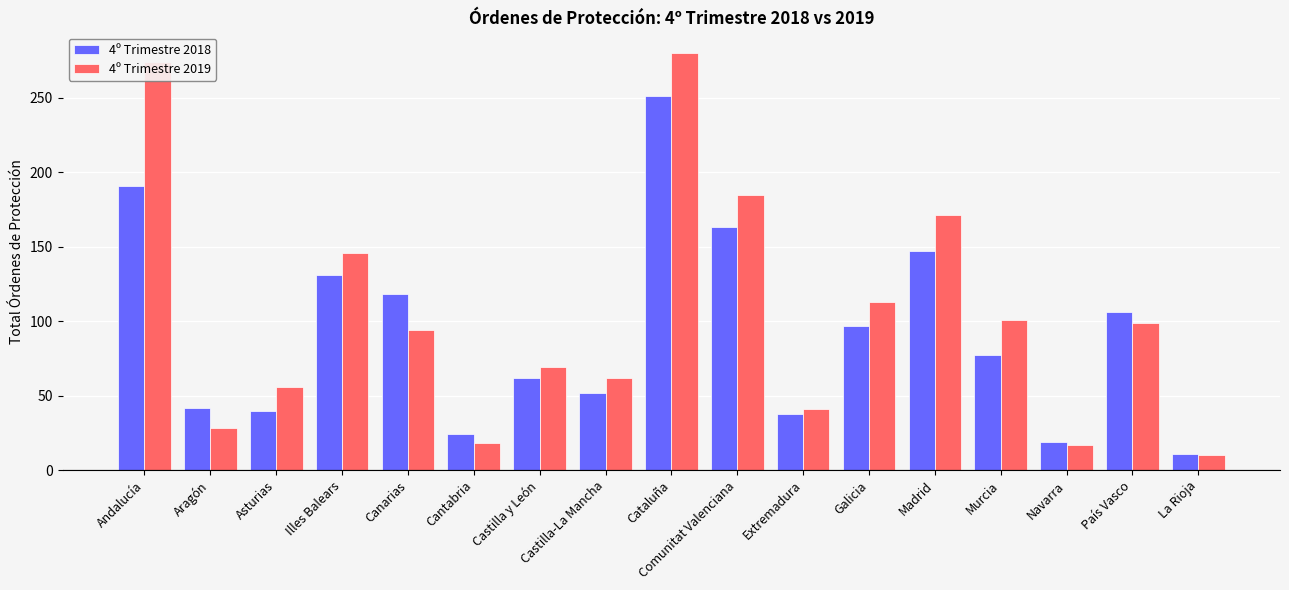

Is it true that 4º Trimestre 2019 equals 94 at Canarias?

True